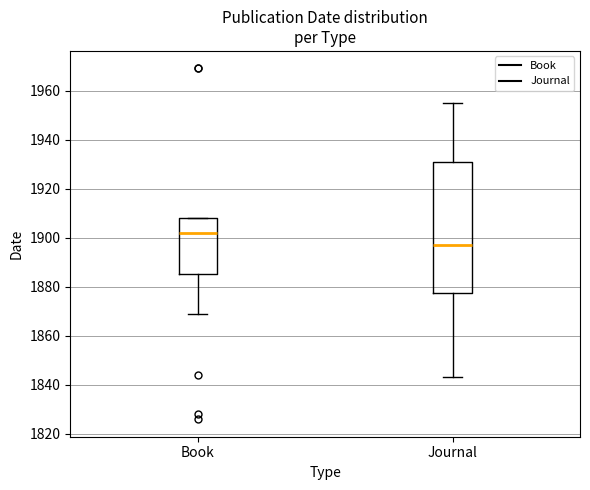

Reading left to right, read every box against the y-axis: the position of its median line, the range the box covers, and the ends of its whiskers. The values are not printed on the chart, so give them approximately, as read against the axis.

Book: median 1902, box 1886 to 1908, whiskers 1870 to 1908
Journal: median 1898, box 1878 to 1932, whiskers 1844 to 1956